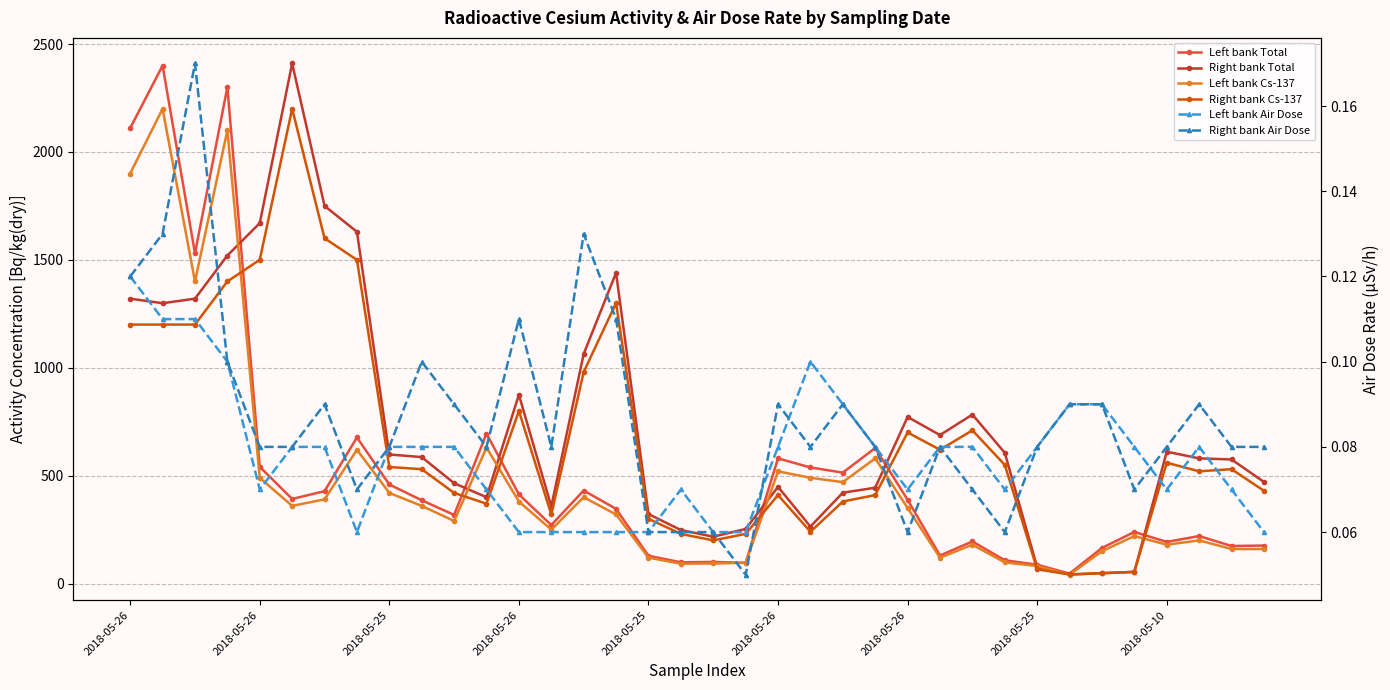

What are all the series names shown in the legend?

Left bank Total, Right bank Total, Left bank Cs-137, Right bank Cs-137, Left bank Air Dose, Right bank Air Dose